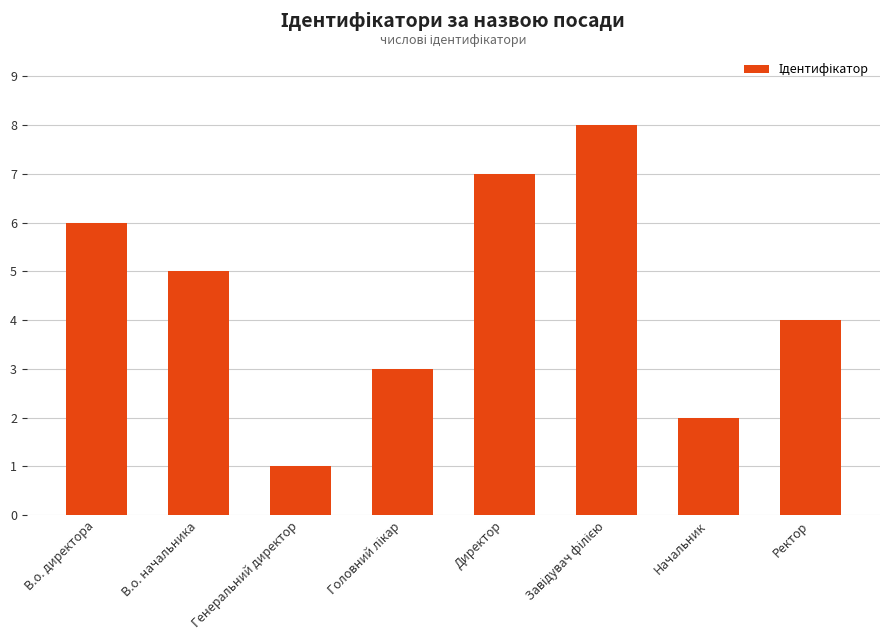

Is it true that the value at Генеральний директор is 0?

False